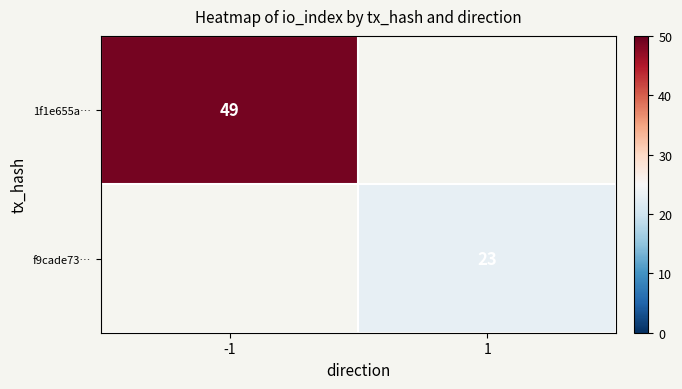

The value of 1f1e655a… at -1 is 68. True or false?

False